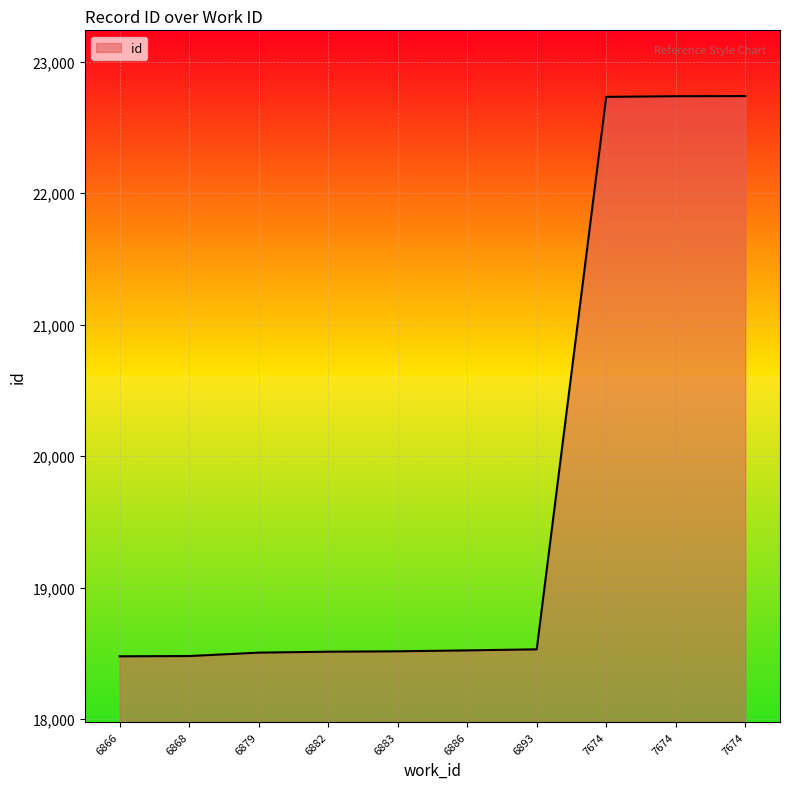

Count the number of categories in the chart.

10